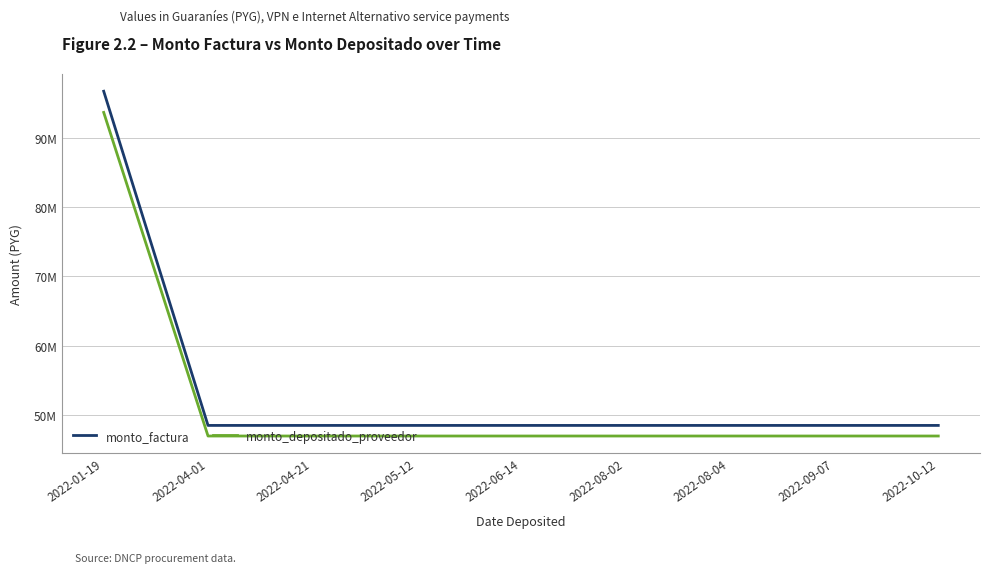

True or false: monto_factura and monto_depositado_proveedor cross at least once.

False